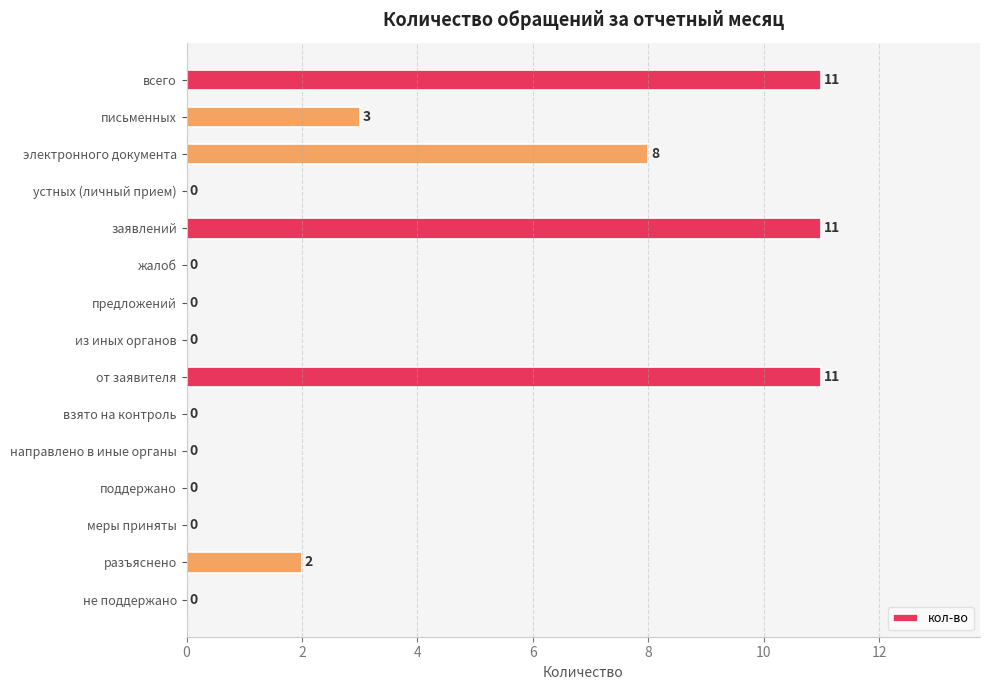

Read the value at всего.

11